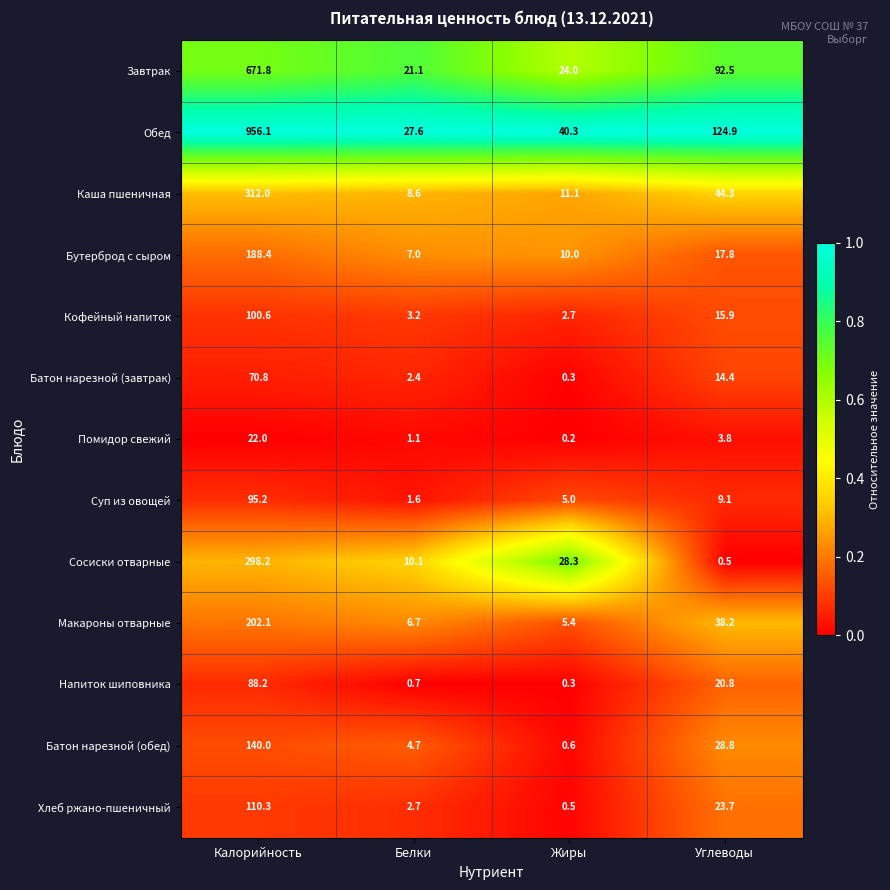

The Кофейный напиток series shows 15.9 at Углеводы. True or false?

True